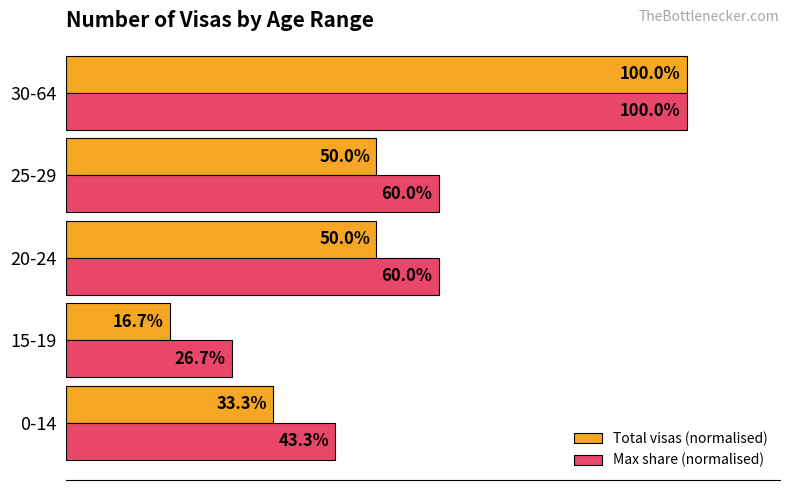

What are all the series names shown in the legend?

Total visas (normalised), Max share (normalised)